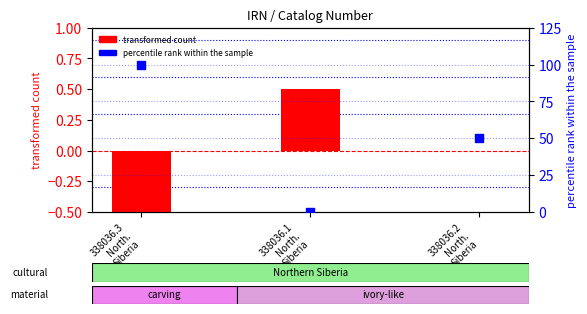

Which series contains the lowest Y value?

transformed count (IRN scaled)